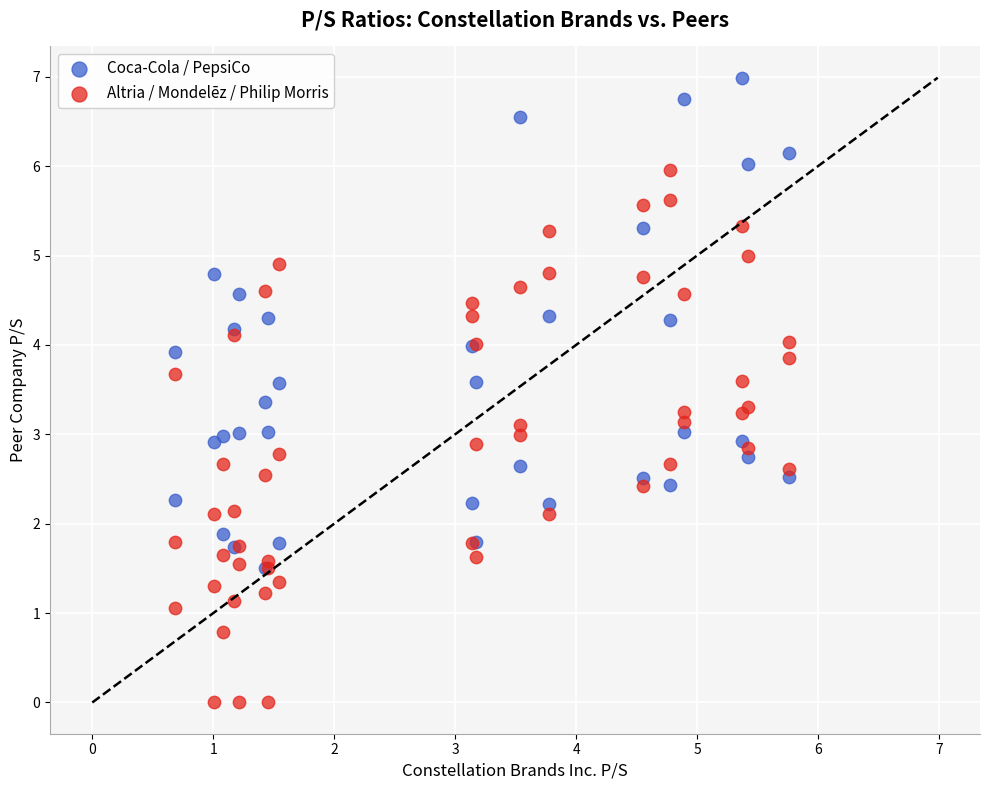

What are all the series names shown in the legend?

Coca-Cola / PepsiCo, Altria / Mondelēz / Philip Morris